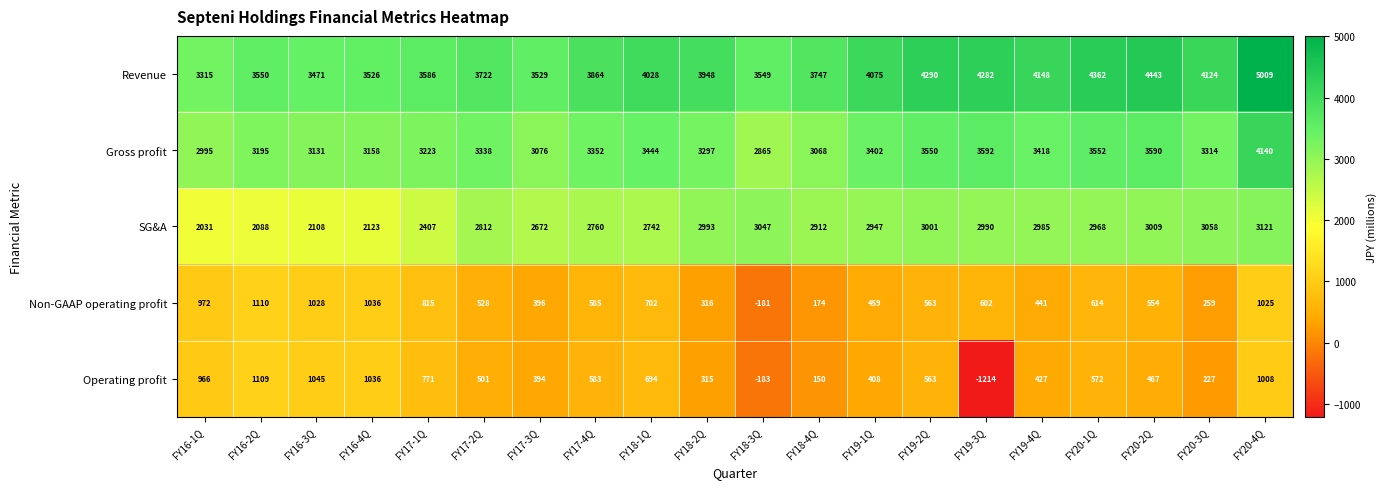

What is the approximate value of Revenue at FY18-4Q?

3747